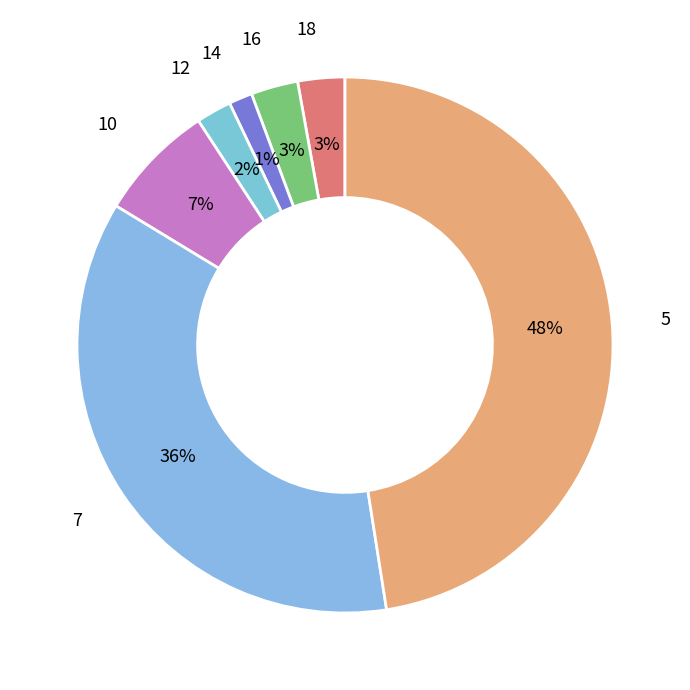

Is there a majority slice in this chart?

No